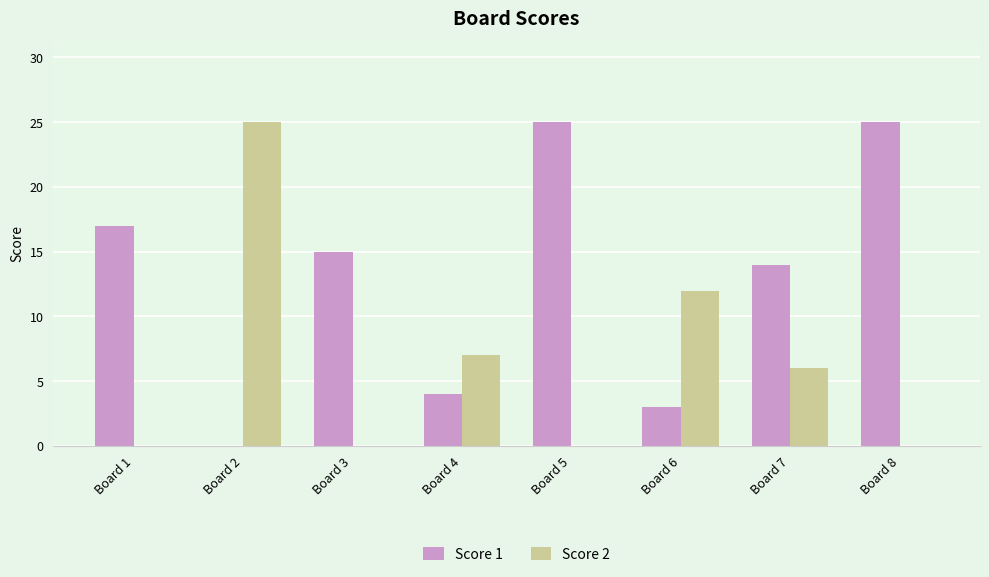

What are all the series names shown in the legend?

Score 1, Score 2